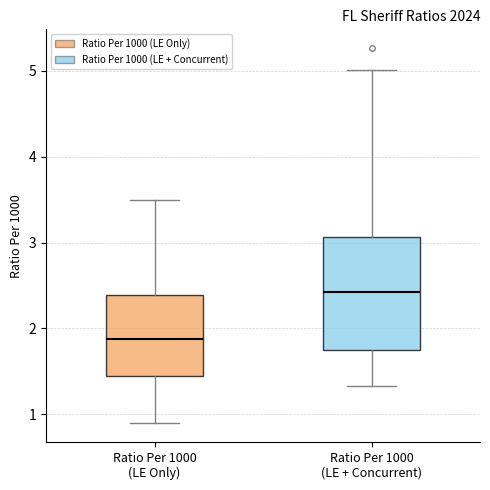

Which box has the lowest median line?

Ratio Per 1000 (LE Only)